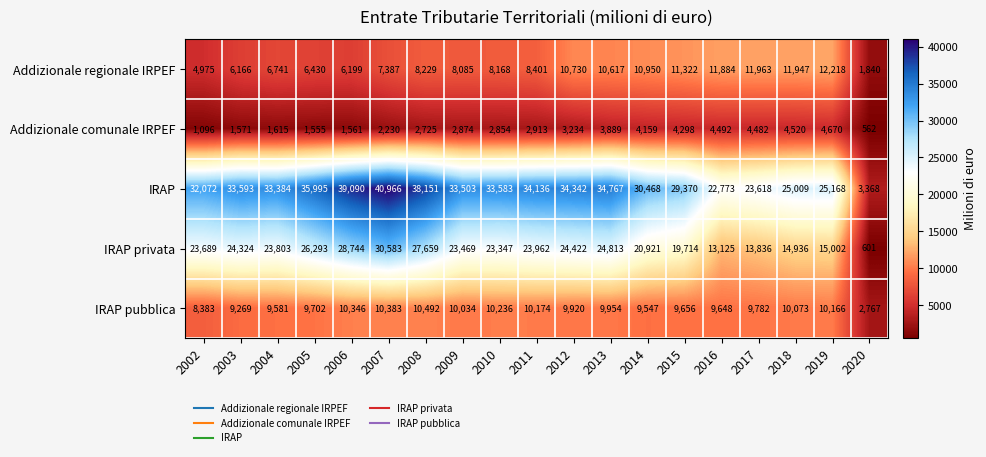

How many distinct data groups are displayed?

5